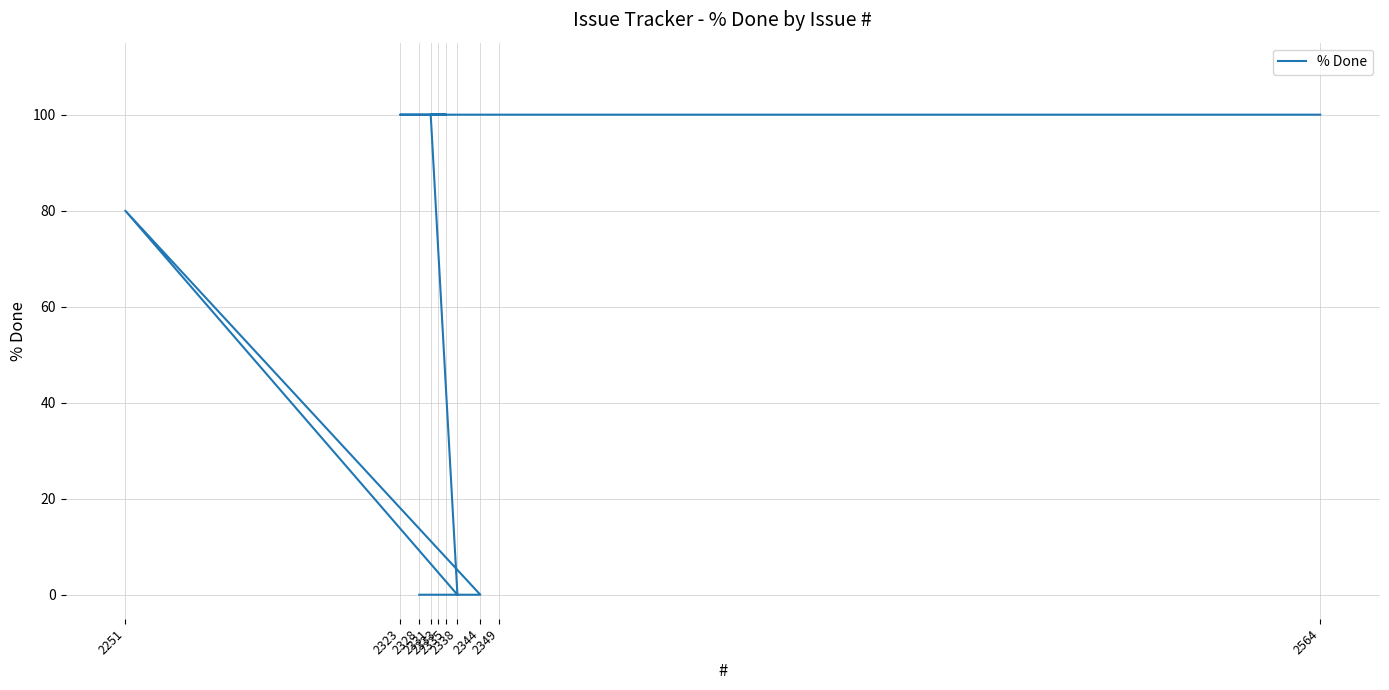

How many lines are shown in the chart?

1